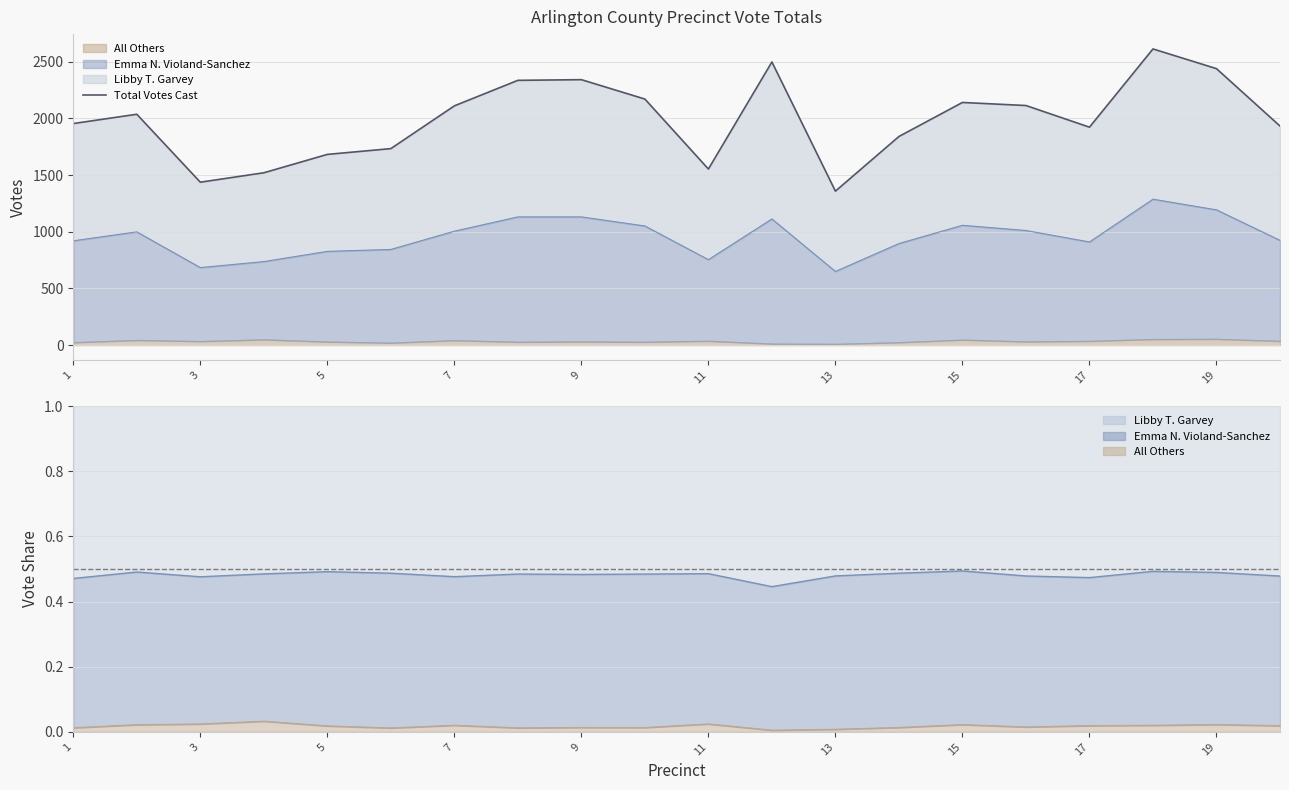

Count the number of values greater than 2036.

9